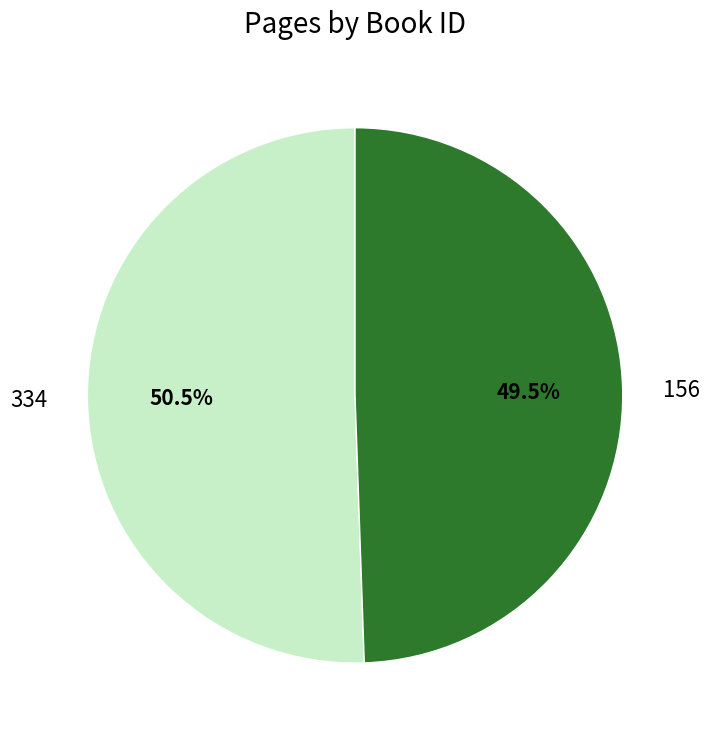

Rank the categories by value from lowest to highest.

156, 334